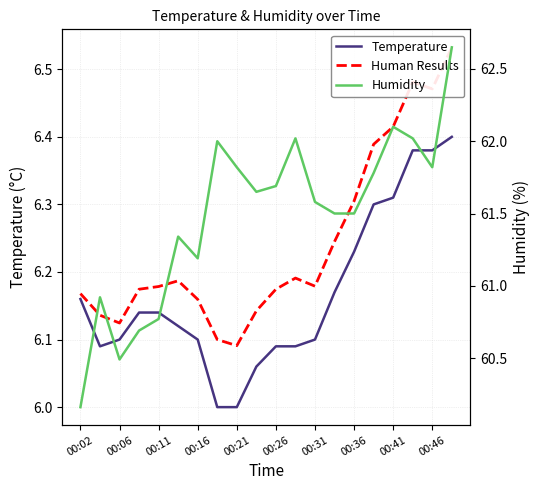

At 00:06, list the series in order from smallest to largest.

Temperature, Human Results, Humidity